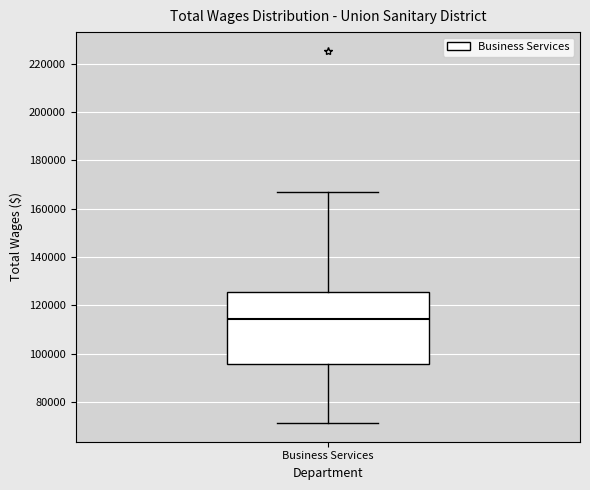

Read this box plot against the y-axis: the position of the median line, the range covered by the box, and the ends of both whiskers. The values are not printed on the chart, so give them approximately, as read against the axis.

median 114000, box 96000 to 126000, whiskers 72000 to 168000